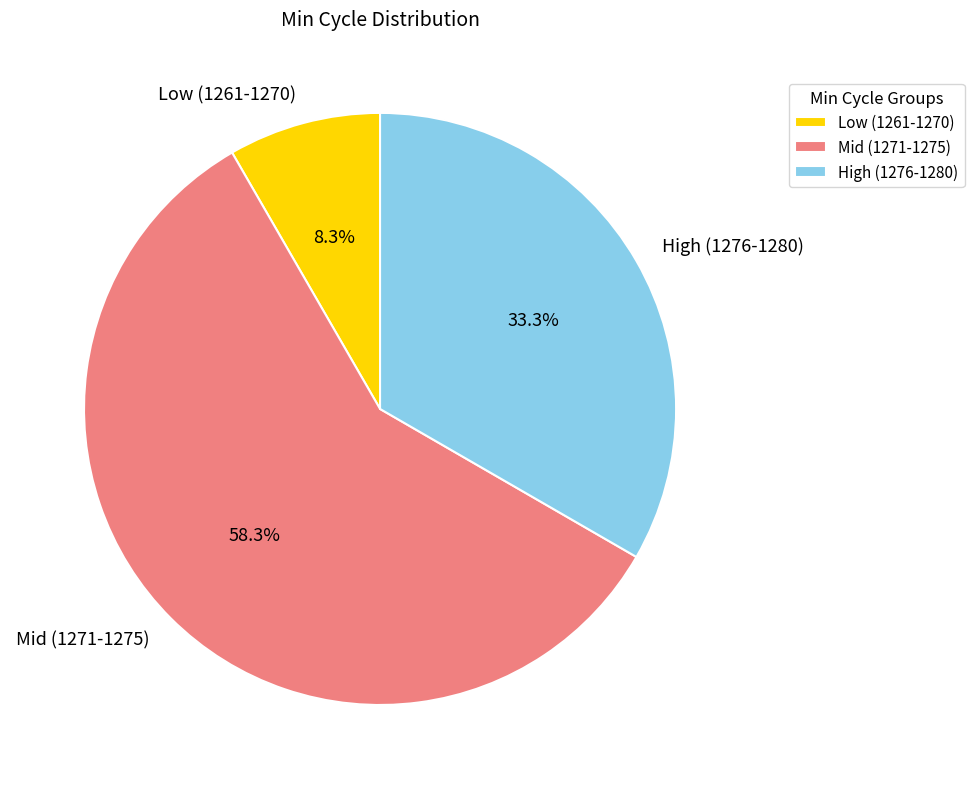

What is the ratio of the value at Mid (1271-1275) to the value at Low (1261-1270)?

7.0